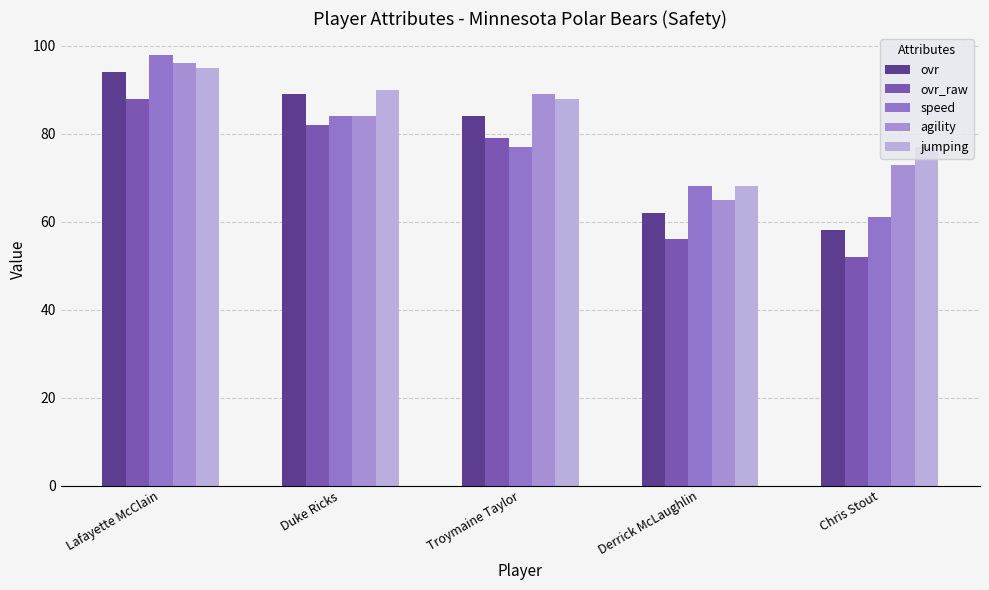

Reading left to right, extract all data points from this chart.

ovr: 94	89	84	62	58
ovr_raw: 88	82	79	56	52
speed: 98	84	77	68	61
agility: 96	84	89	65	73
jumping: 95	90	88	68	77